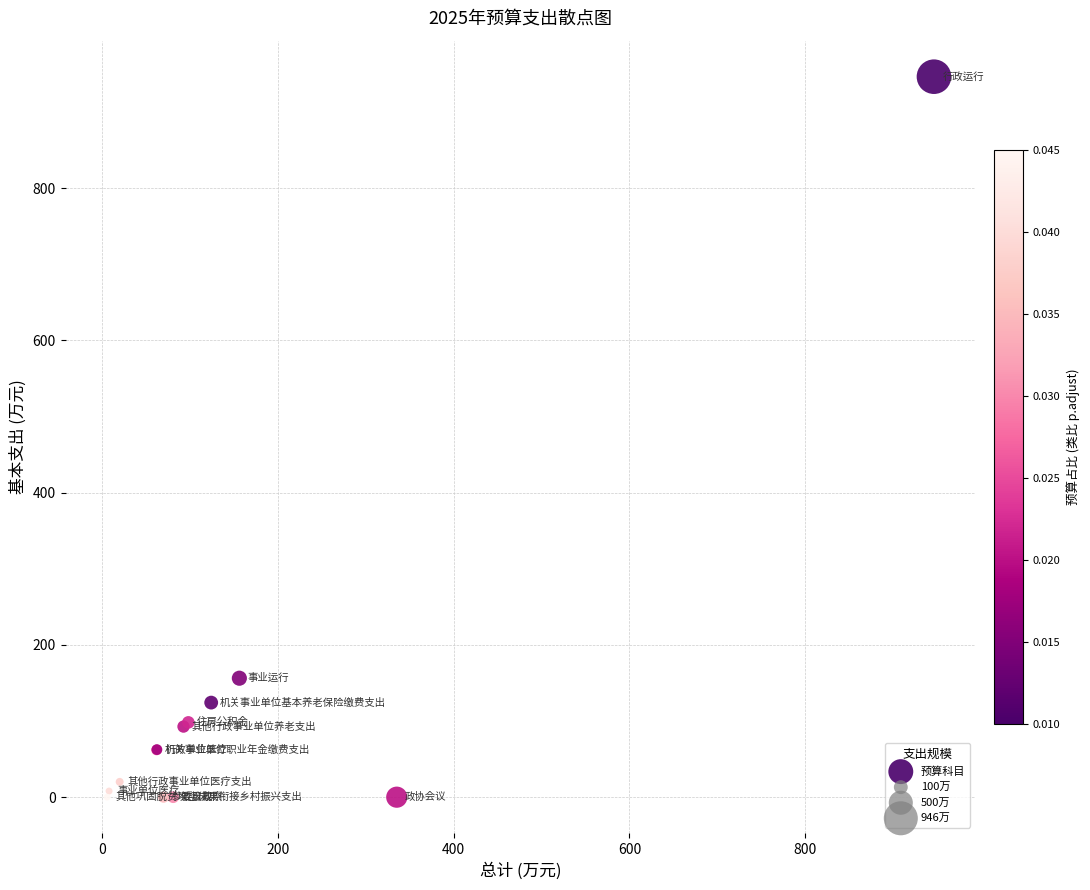

What Y value in the scatter plot is closest to 473?

156.3